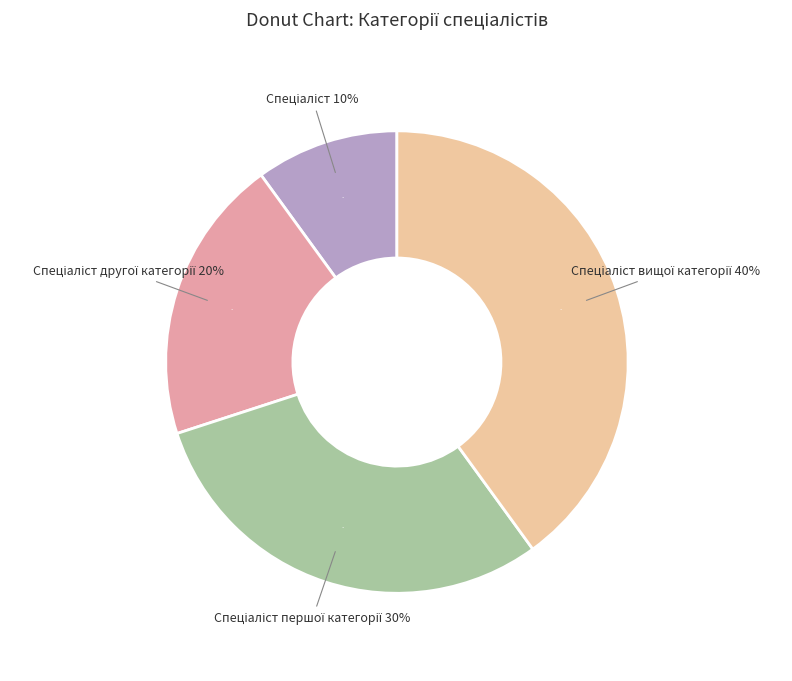

Is it true that Спеціаліст другої категорії is 10% of the pie?

False